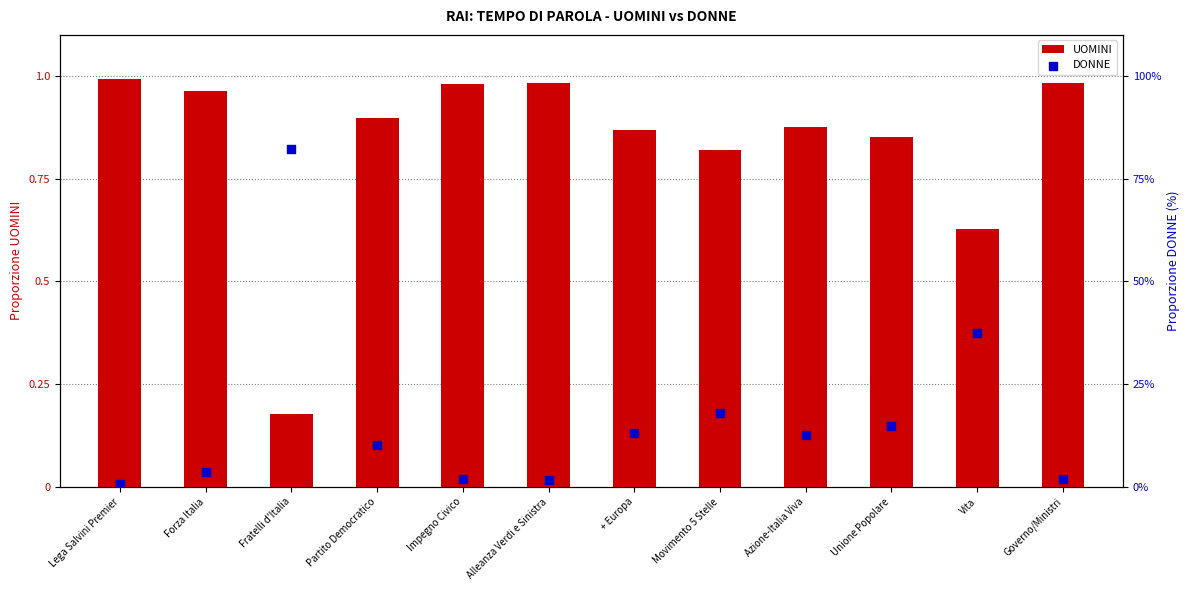

Which series has the largest total across all categories?

DONNE